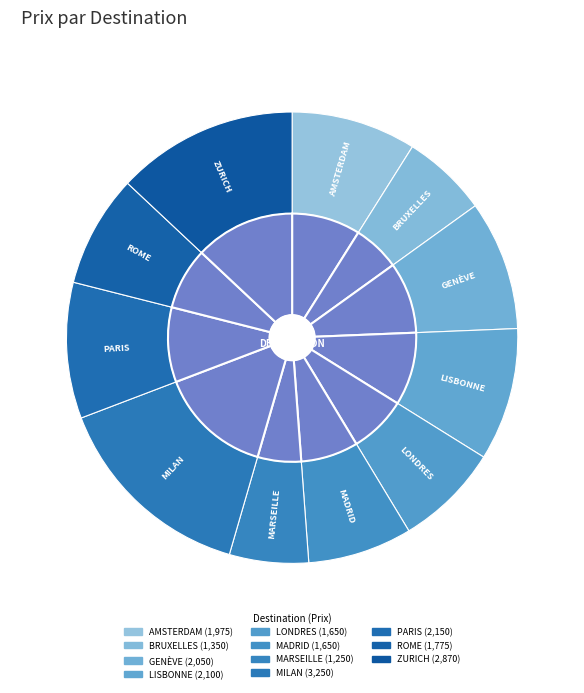

Is it true that ZURICH is 20% of the pie?

False